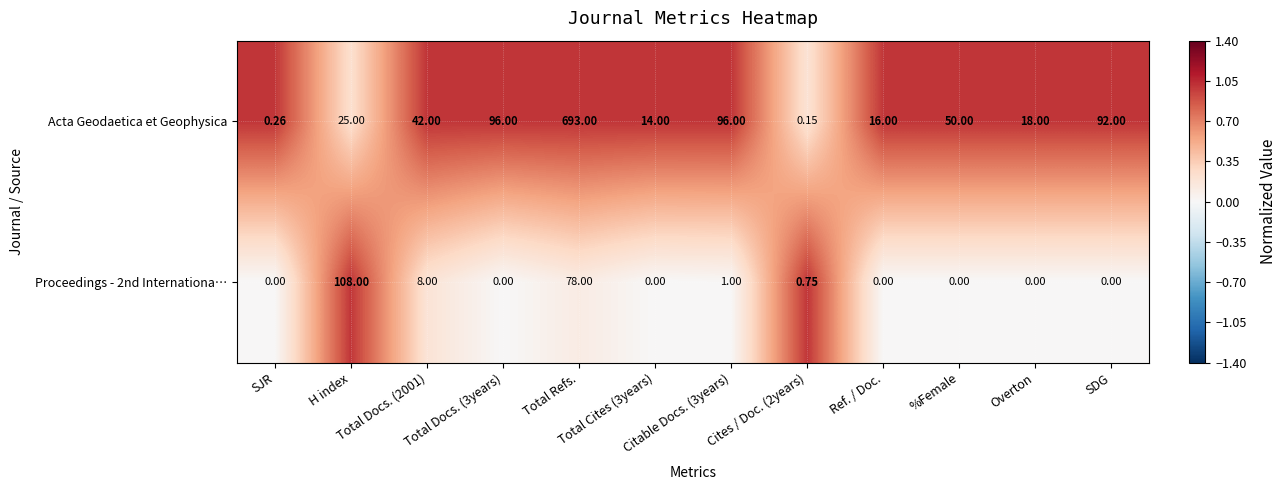

Which series has the largest total across all categories?

Acta Geodaetica et Geophysica